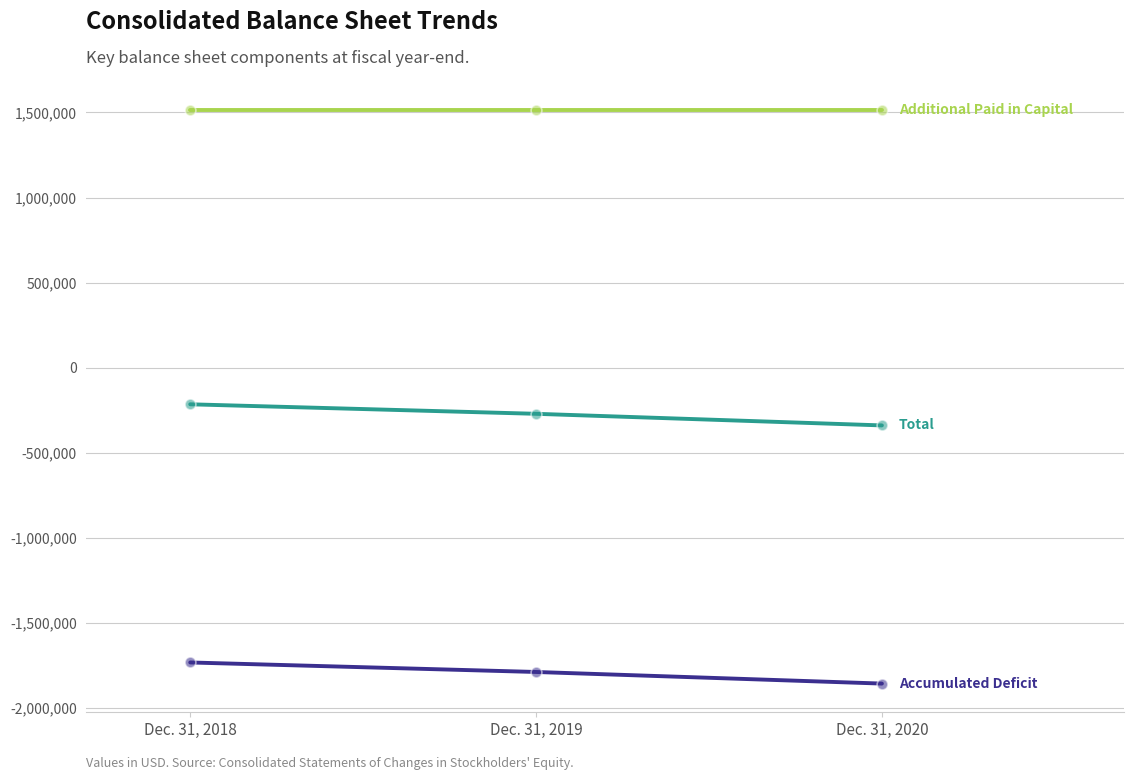

What is the total value across all series at Dec. 31, 2018?

-432155